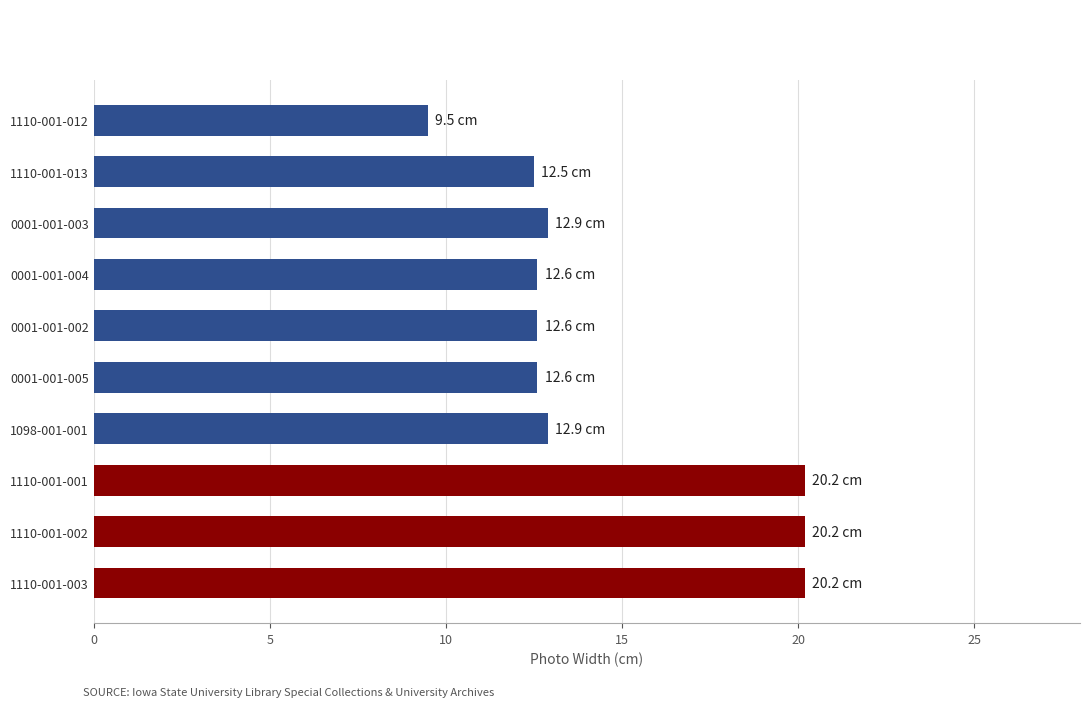

What is the difference between the maximum and minimum values?

10.7